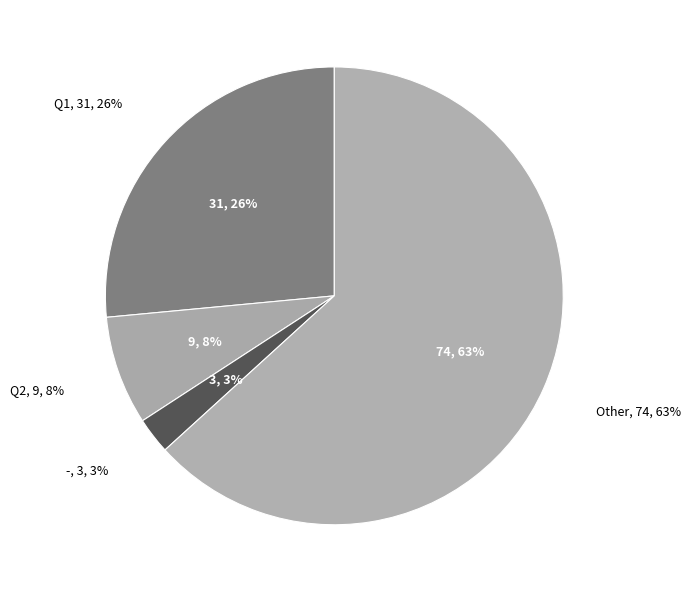

How many segments does this pie chart have?

4